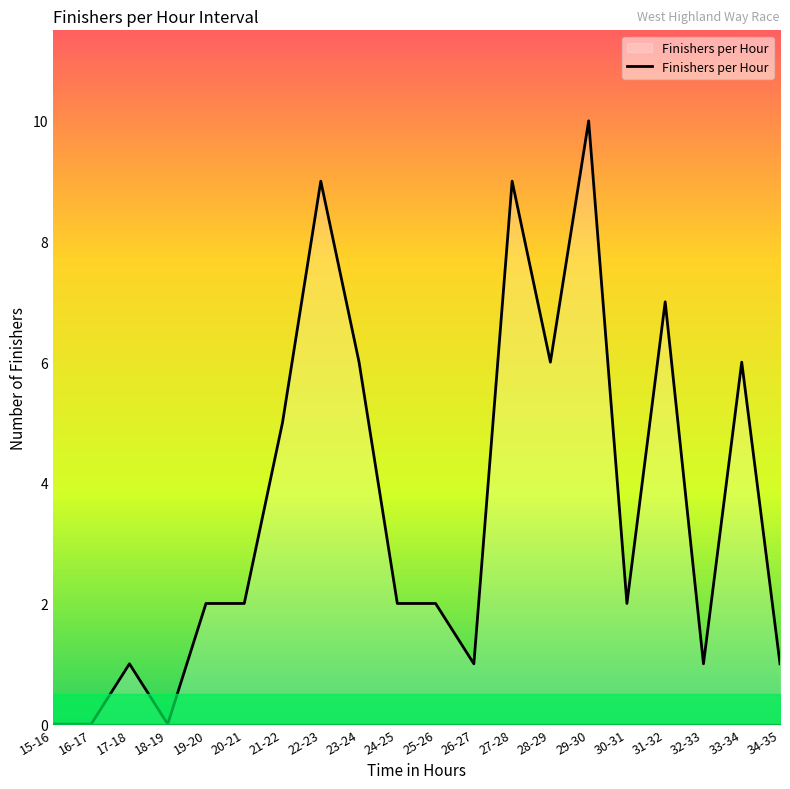

What is the difference between the values at 28-29 and 29-30?

4